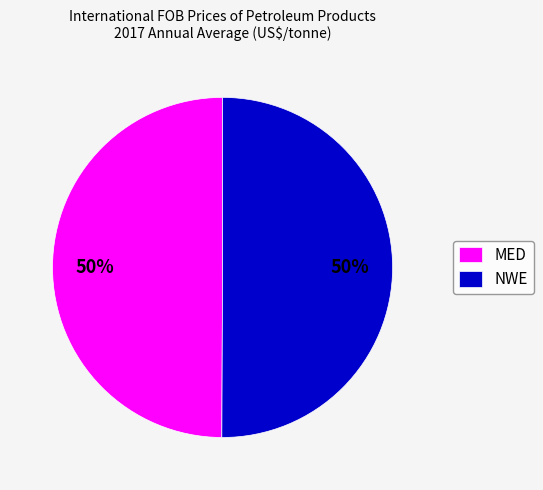

To the nearest percent, what is the combined percentage of NWE and MED?

100%